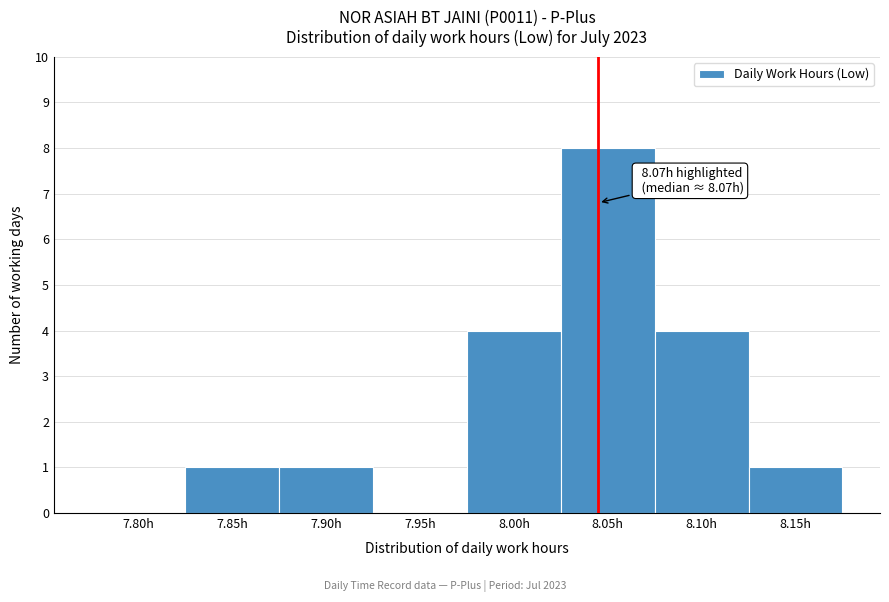

Reading left to right, what are all the values shown in this chart?

7.80h=0	7.85h=1	7.90h=1	7.95h=0	8.00h=4	8.05h=8	8.10h=4	8.15h=1